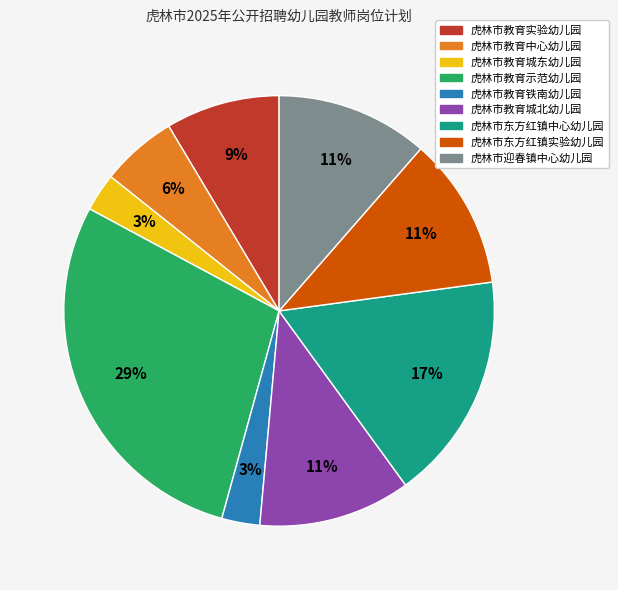

Does 虎林市教育示范幼儿园 represent more than half of the total?

No